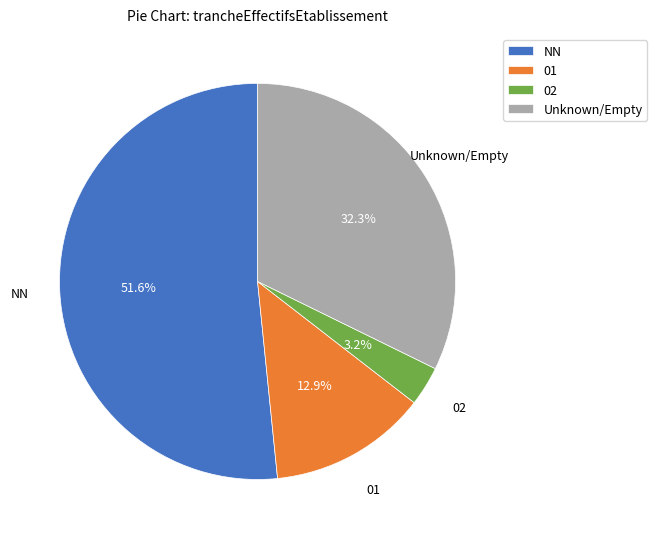

Is there any slice that represents more than half of the pie?

Yes